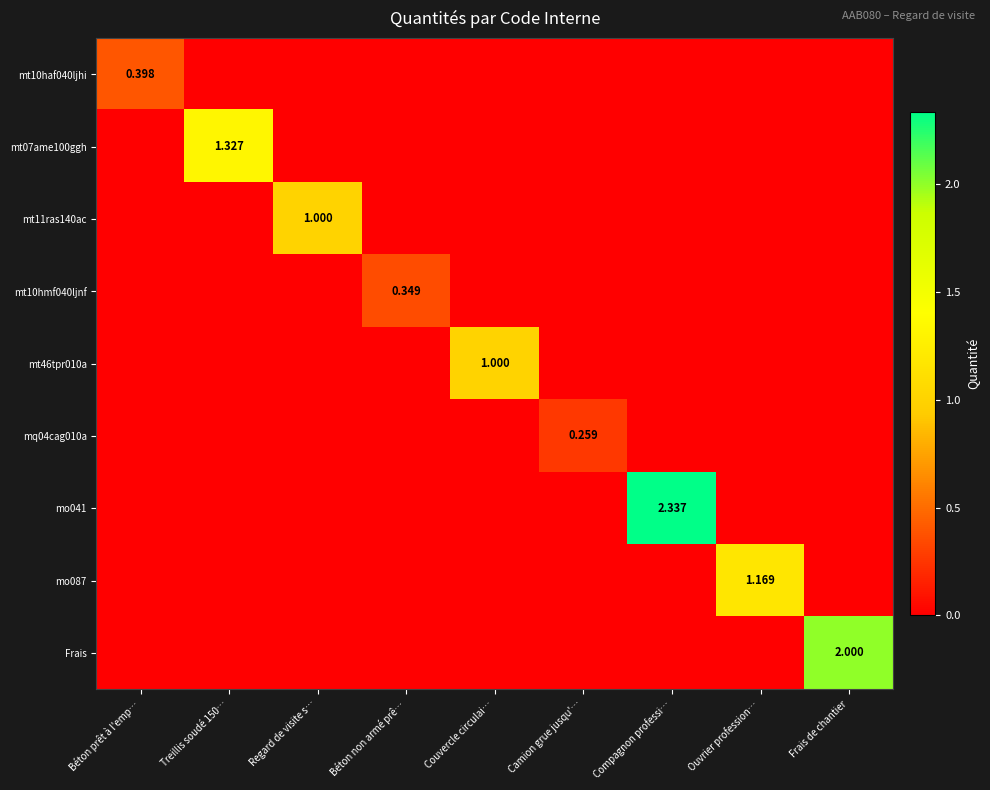

At Camion grue jusqu'…, list the series in order from smallest to largest.

mt10haf040ljhi, mt07ame100ggh, mt11ras140ac, mt10hmf040ljnf, mt46tpr010a, mo041, mo087, Frais, mq04cag010a